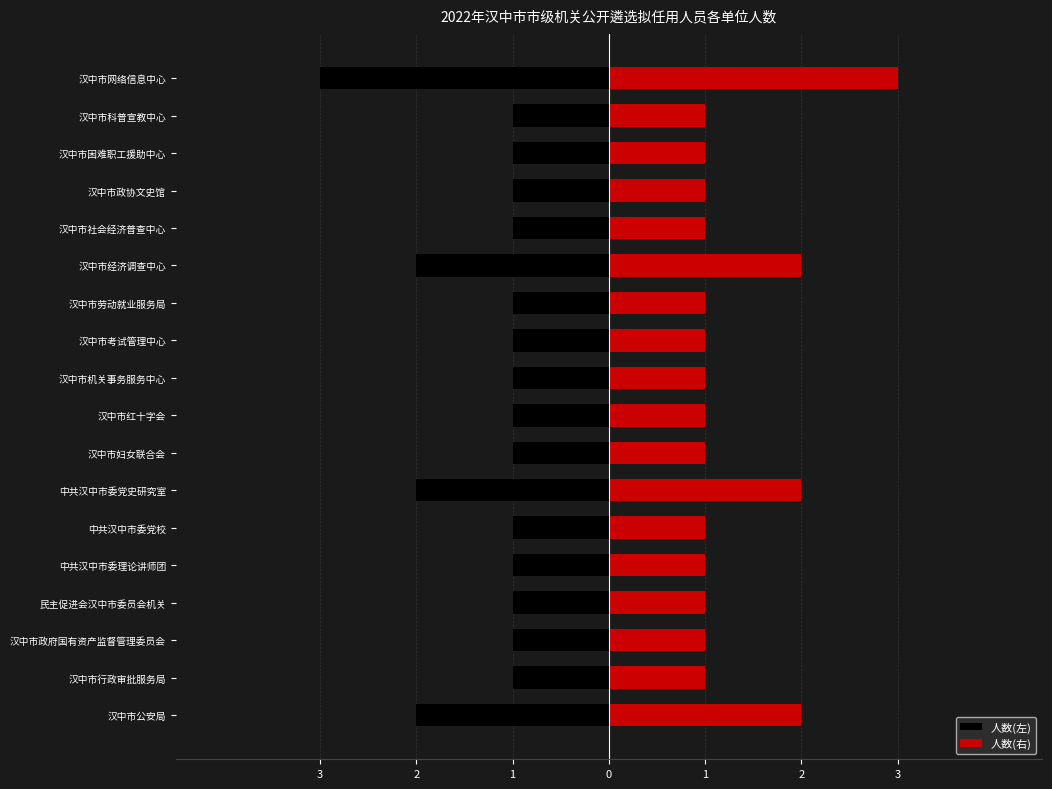

Rank the series at 汉中市政协文史馆 from highest to lowest value.

人数(右), 人数(左)